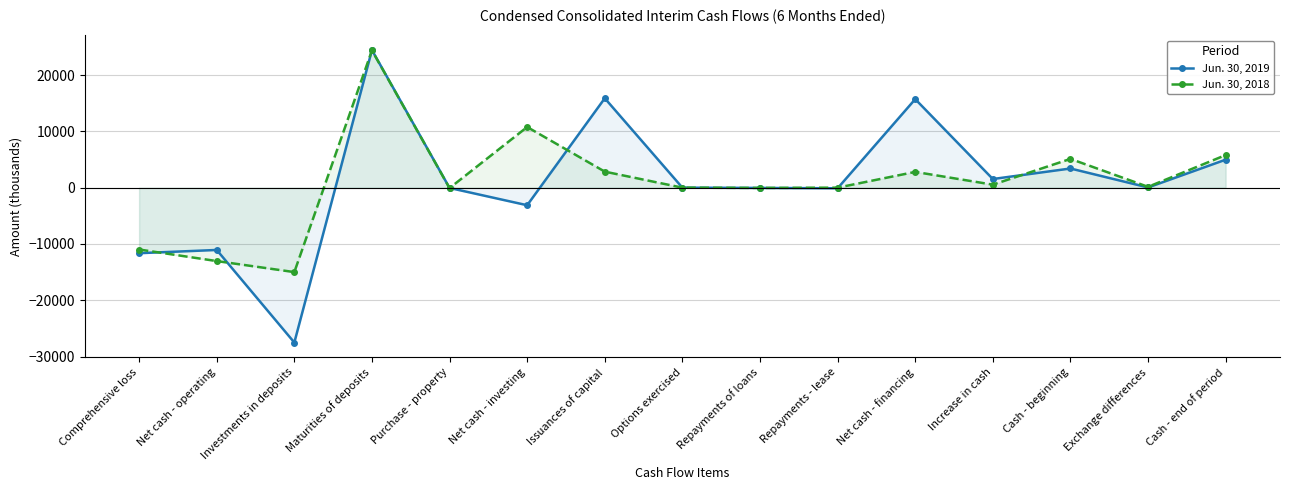

How many lines are shown in the chart?

2